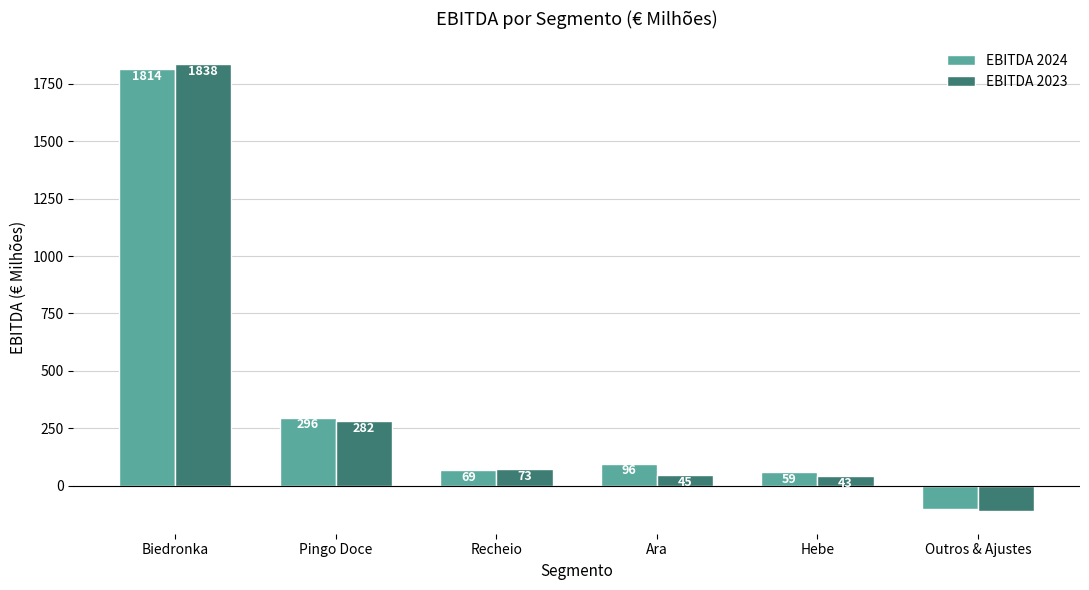

List the series in order of their peak value, lowest first.

EBITDA 2024, EBITDA 2023